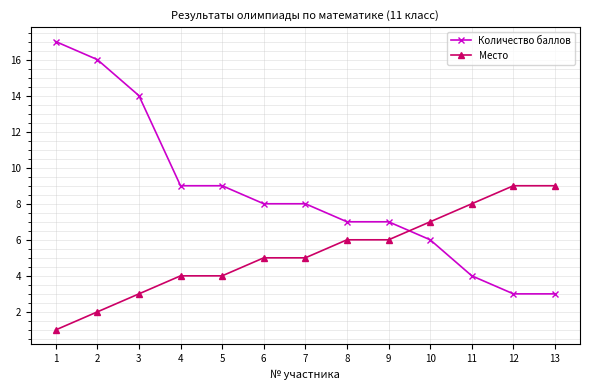

Which series has the largest range (max minus min)?

Количество баллов